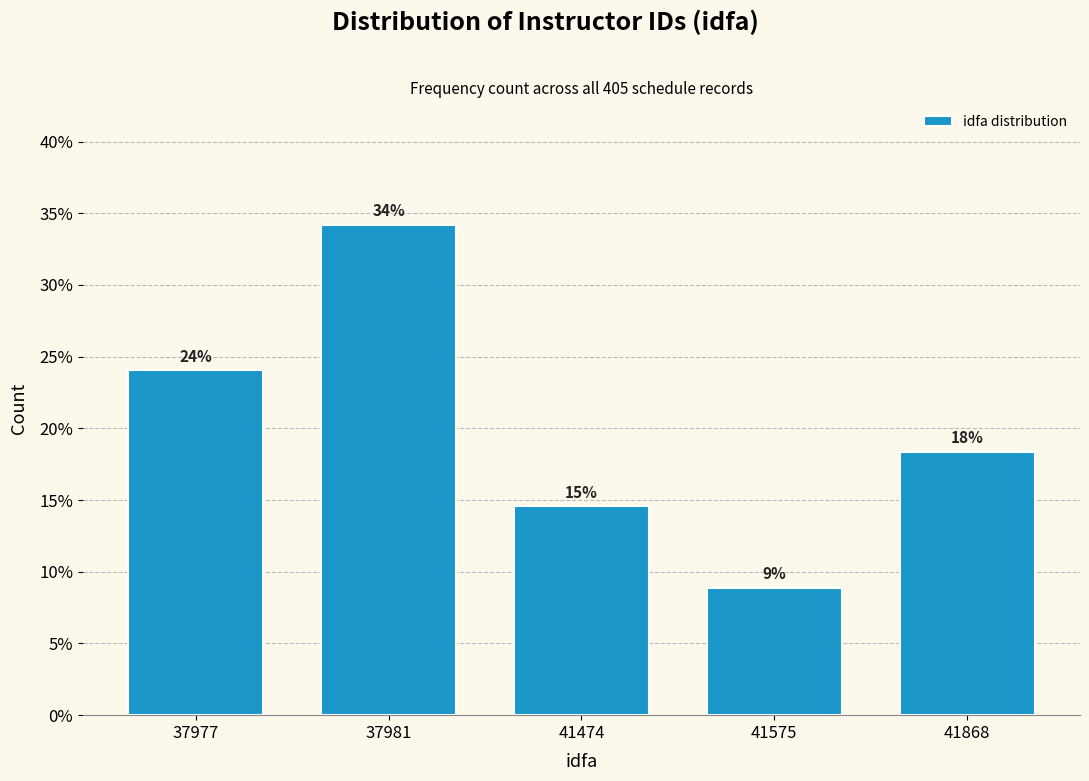

Does the chart contain any negative values?

No